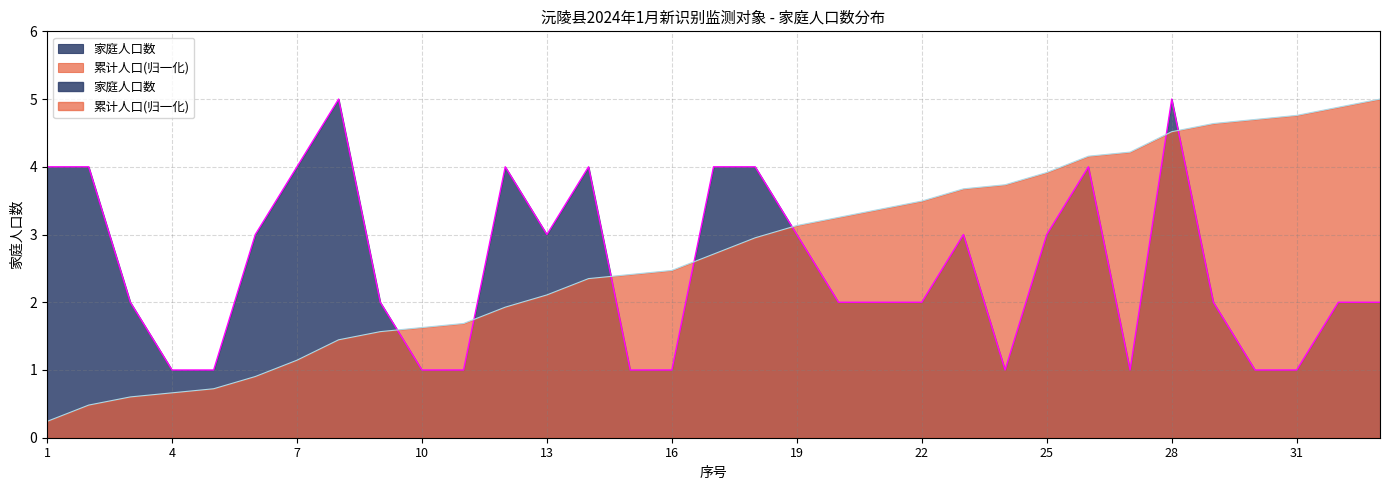

How many interior local peaks does the 家庭人口数 series have?

6